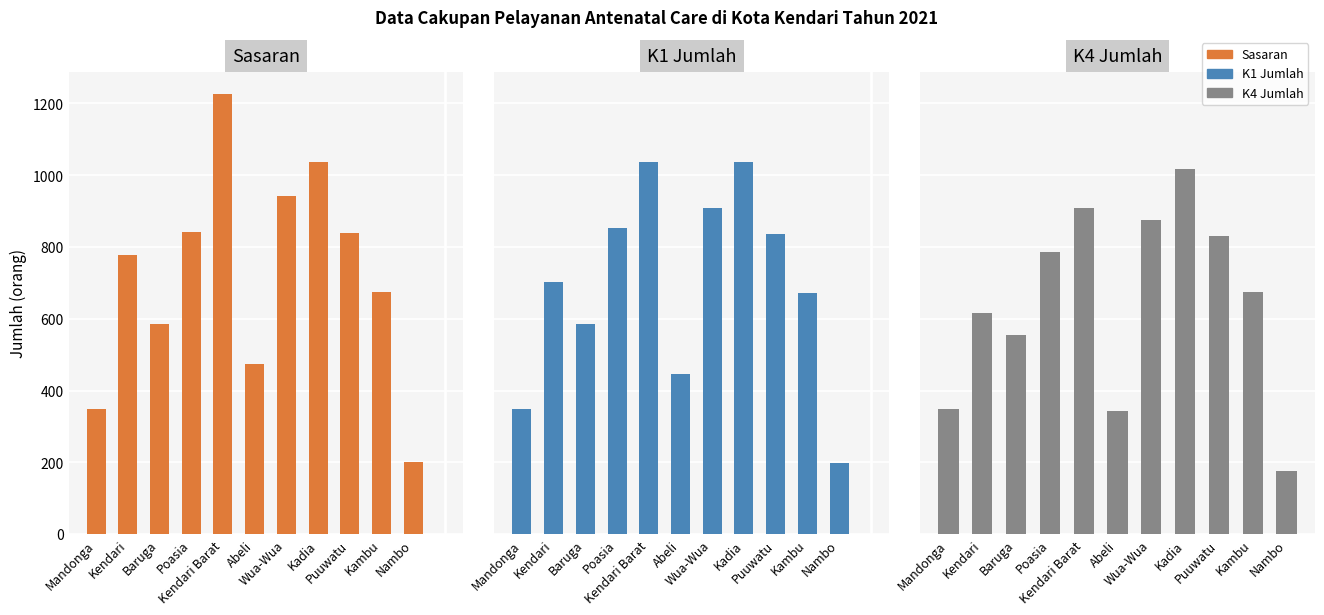

Reading right to left, list all the values displayed in this chart.

Sasaran: Nambo=202	Kambu=676	Puuwatu=838	Kadia=1036	Wua-Wua=943	Abeli=475	Kendari Barat=1226	Poasia=843	Baruga=585	Kendari=779	Mandonga=348
K1 Jumlah: Nambo=199	Kambu=672	Puuwatu=836	Kadia=1036	Wua-Wua=908	Abeli=445	Kendari Barat=1037	Poasia=853	Baruga=585	Kendari=703	Mandonga=348
K4 Jumlah: Nambo=177	Kambu=676	Puuwatu=831	Kadia=1016	Wua-Wua=876	Abeli=343	Kendari Barat=908	Poasia=786	Baruga=554	Kendari=617	Mandonga=348